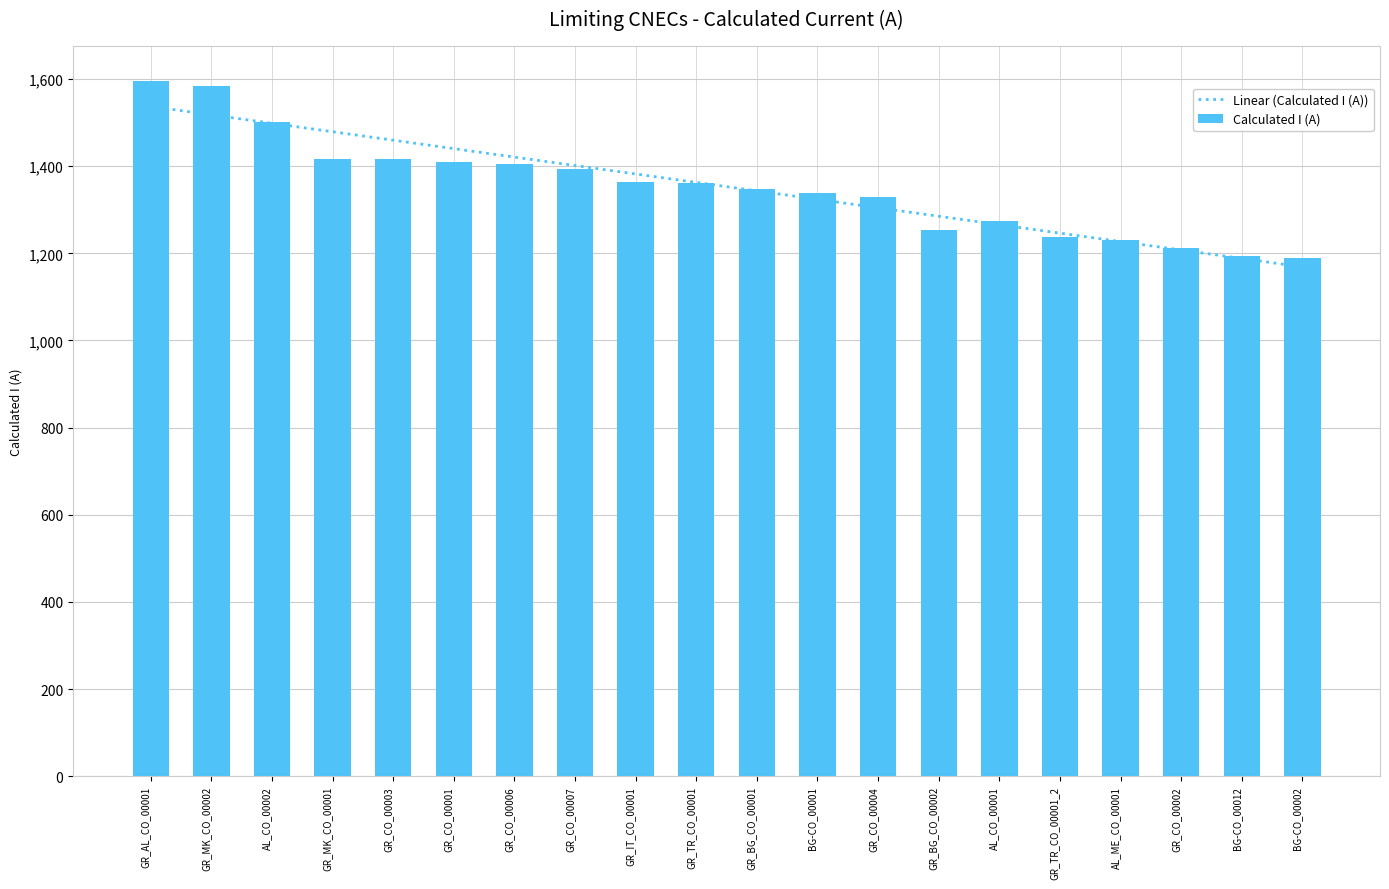

Is it true that Calculated I (A) equals 1929.2 at GR_TR_CO_00001_2?

False